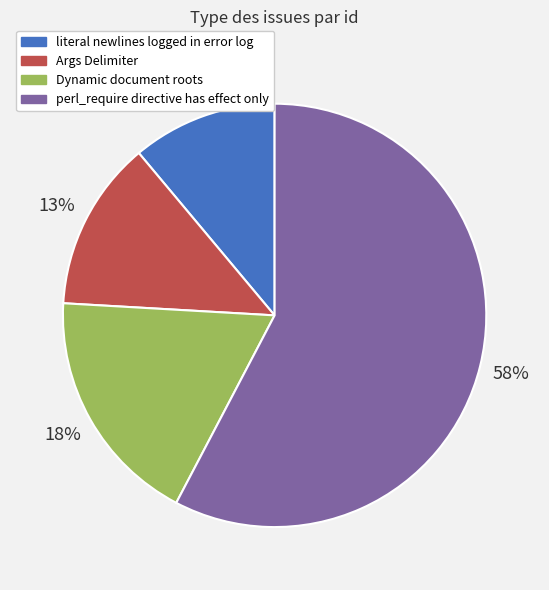

Which category accounts for the majority?

perl_require directive has effect only